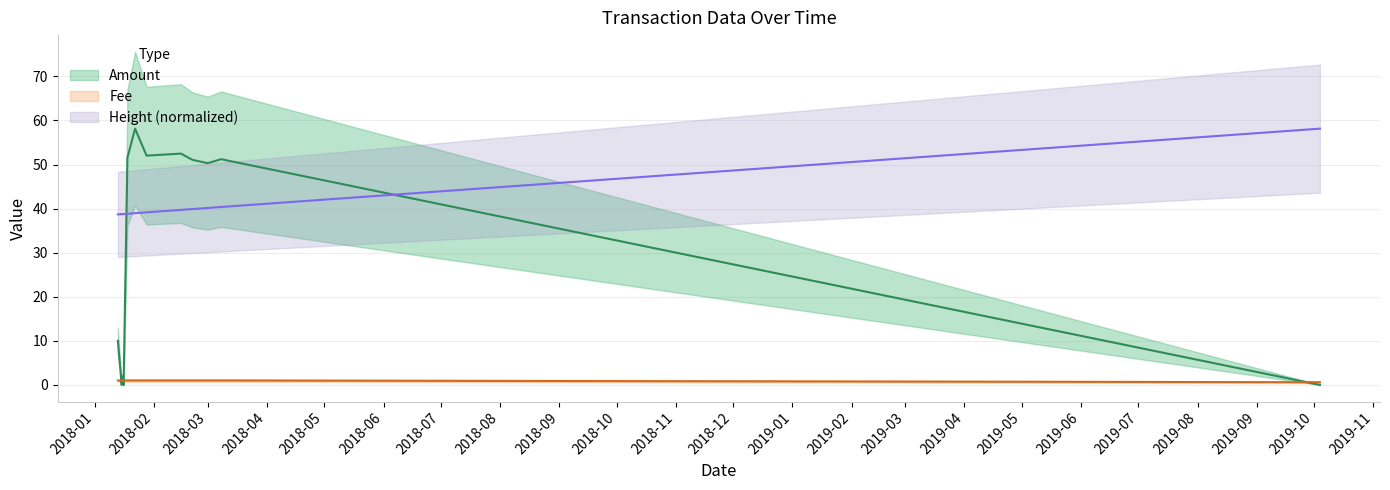

Which series has the widest spread of values?

Amount